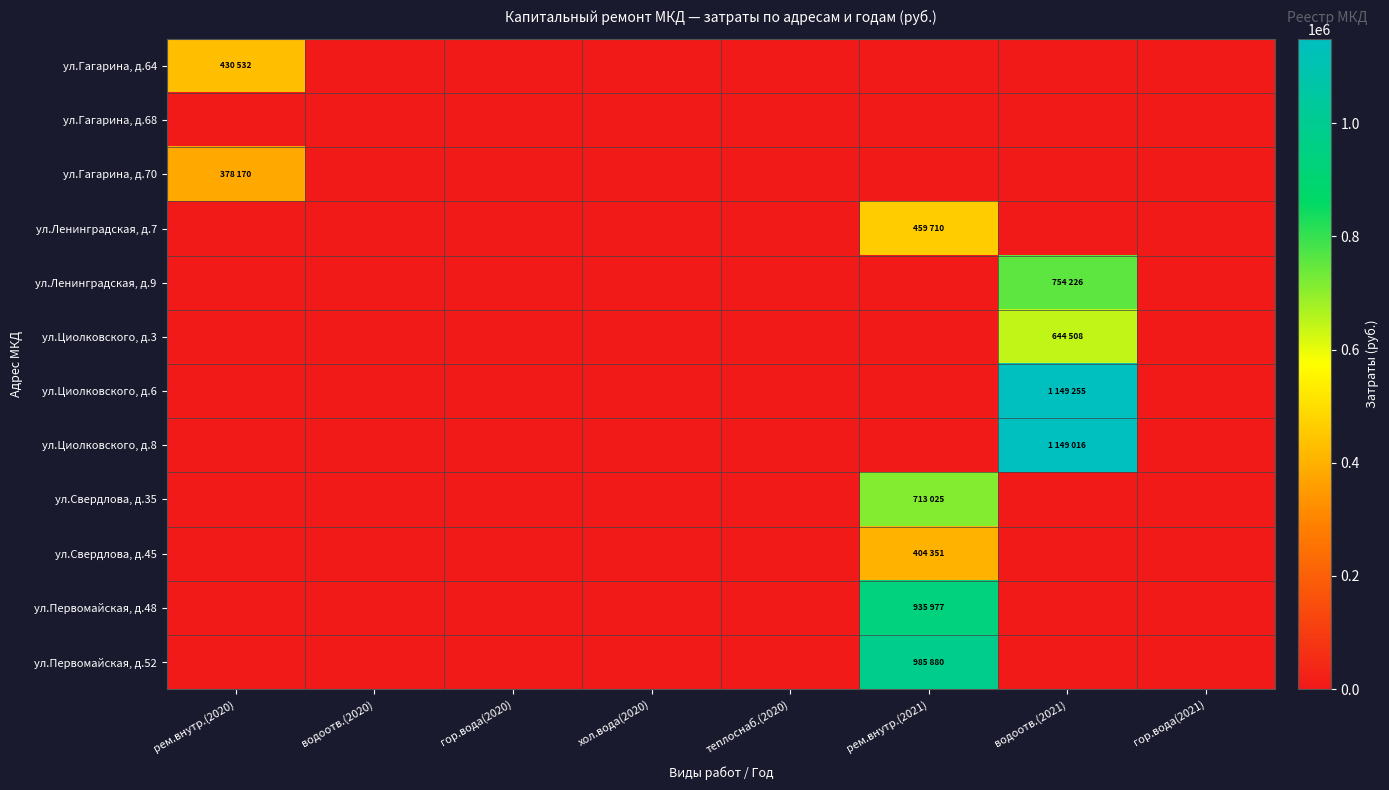

Reading left to right, transcribe all the data shown in this chart.

ул.Гагарина, д.64: рем.внутр.(2020)=430532	водоотв.(2020)=0	гор.вода(2020)=0	хол.вода(2020)=0	теплоснаб.(2020)=0	рем.внутр.(2021)=0	водоотв.(2021)=0	гор.вода(2021)=0
ул.Гагарина, д.68: рем.внутр.(2020)=0	водоотв.(2020)=0	гор.вода(2020)=0	хол.вода(2020)=0	теплоснаб.(2020)=0	рем.внутр.(2021)=0	водоотв.(2021)=0	гор.вода(2021)=0
ул.Гагарина, д.70: рем.внутр.(2020)=378170	водоотв.(2020)=0	гор.вода(2020)=0	хол.вода(2020)=0	теплоснаб.(2020)=0	рем.внутр.(2021)=0	водоотв.(2021)=0	гор.вода(2021)=0
ул.Ленинградская, д.7: рем.внутр.(2020)=0	водоотв.(2020)=0	гор.вода(2020)=0	хол.вода(2020)=0	теплоснаб.(2020)=0	рем.внутр.(2021)=459710	водоотв.(2021)=0	гор.вода(2021)=0
ул.Ленинградская, д.9: рем.внутр.(2020)=0	водоотв.(2020)=0	гор.вода(2020)=0	хол.вода(2020)=0	теплоснаб.(2020)=0	рем.внутр.(2021)=0	водоотв.(2021)=754226	гор.вода(2021)=0
ул.Циолковского, д.3: рем.внутр.(2020)=0	водоотв.(2020)=0	гор.вода(2020)=0	хол.вода(2020)=0	теплоснаб.(2020)=0	рем.внутр.(2021)=0	водоотв.(2021)=644508	гор.вода(2021)=0
ул.Циолковского, д.6: рем.внутр.(2020)=0	водоотв.(2020)=0	гор.вода(2020)=0	хол.вода(2020)=0	теплоснаб.(2020)=0	рем.внутр.(2021)=0	водоотв.(2021)=1149255	гор.вода(2021)=0
ул.Циолковского, д.8: рем.внутр.(2020)=0	водоотв.(2020)=0	гор.вода(2020)=0	хол.вода(2020)=0	теплоснаб.(2020)=0	рем.внутр.(2021)=0	водоотв.(2021)=1149016	гор.вода(2021)=0
ул.Свердлова, д.35: рем.внутр.(2020)=0	водоотв.(2020)=0	гор.вода(2020)=0	хол.вода(2020)=0	теплоснаб.(2020)=0	рем.внутр.(2021)=713025	водоотв.(2021)=0	гор.вода(2021)=0
ул.Свердлова, д.45: рем.внутр.(2020)=0	водоотв.(2020)=0	гор.вода(2020)=0	хол.вода(2020)=0	теплоснаб.(2020)=0	рем.внутр.(2021)=404351	водоотв.(2021)=0	гор.вода(2021)=0
ул.Первомайская, д.48: рем.внутр.(2020)=0	водоотв.(2020)=0	гор.вода(2020)=0	хол.вода(2020)=0	теплоснаб.(2020)=0	рем.внутр.(2021)=935977	водоотв.(2021)=0	гор.вода(2021)=0
ул.Первомайская, д.52: рем.внутр.(2020)=0	водоотв.(2020)=0	гор.вода(2020)=0	хол.вода(2020)=0	теплоснаб.(2020)=0	рем.внутр.(2021)=985880	водоотв.(2021)=0	гор.вода(2021)=0